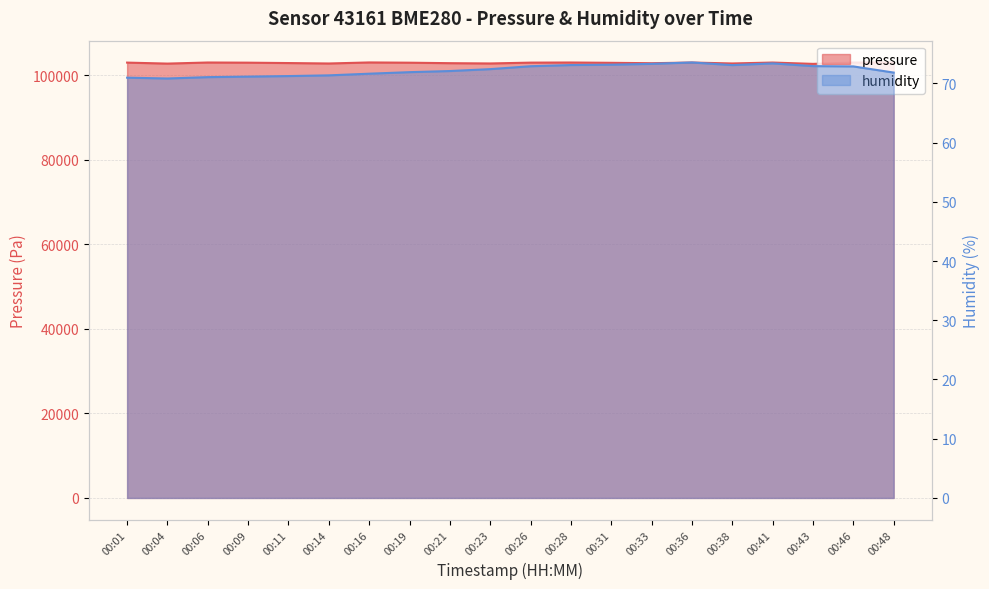

The humidity series shows 72.4 at 00:23. True or false?

True